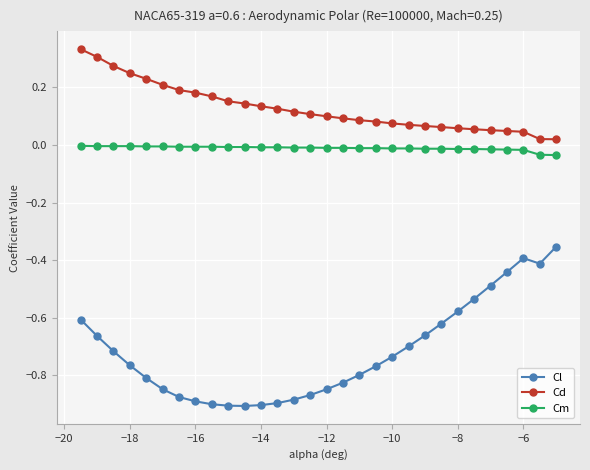

How many series are shown in this chart?

3